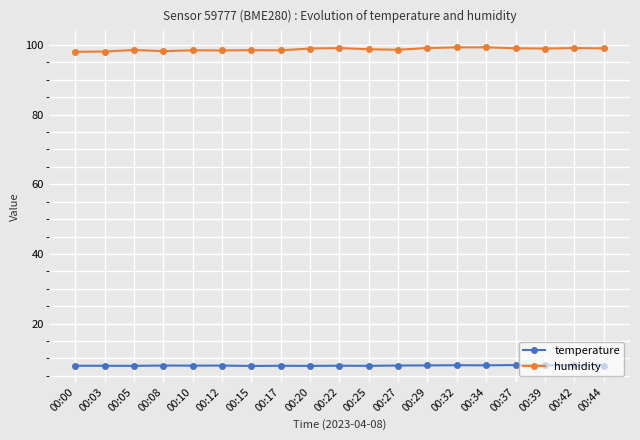

What is the minimum value for humidity?

98.0